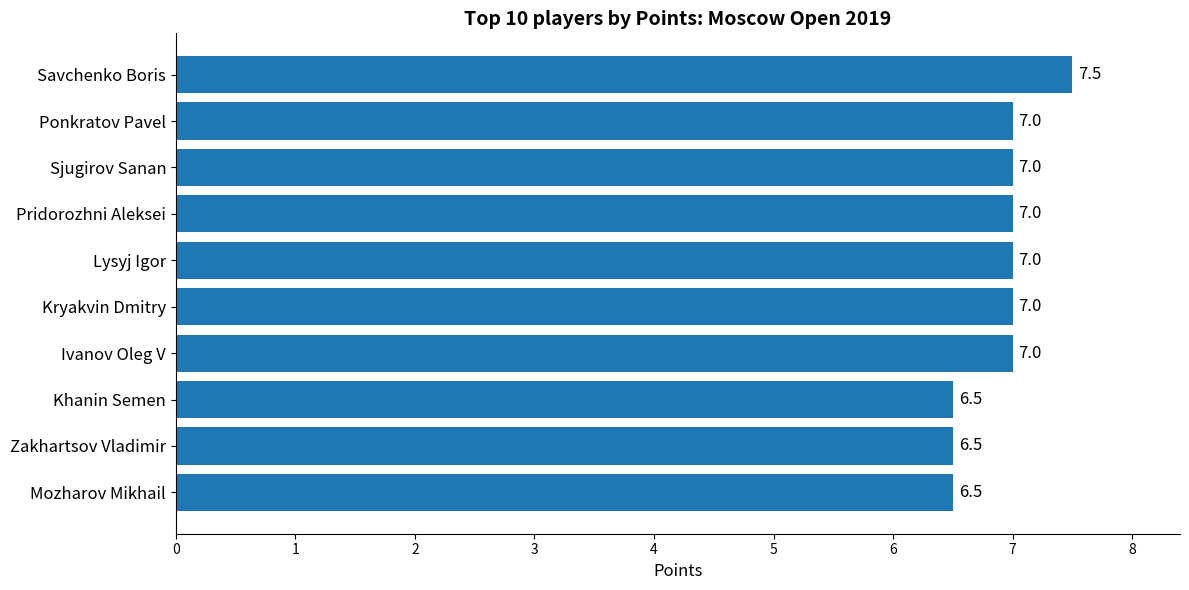

What position from the top is Sjugirov Sanan?

3